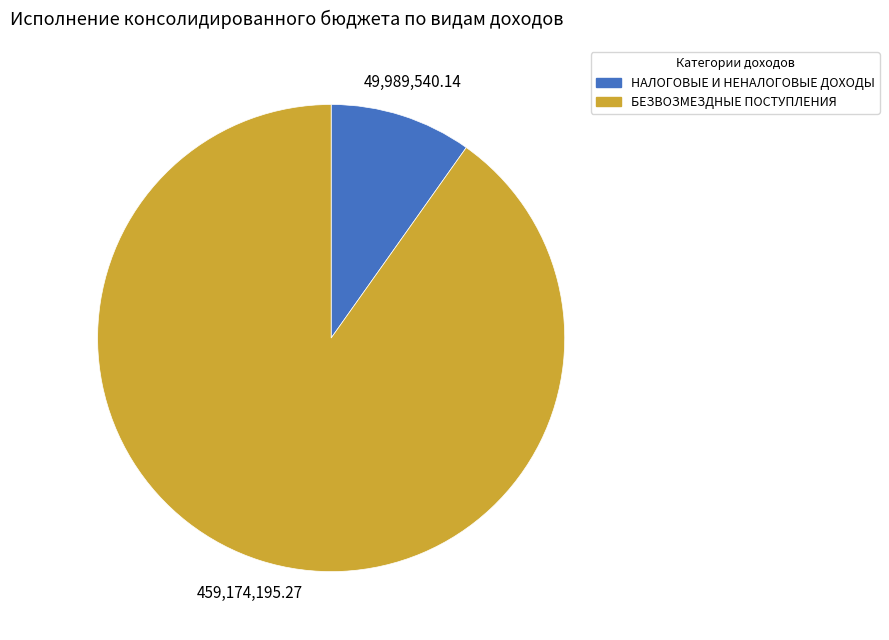

Which category has the biggest portion of the pie?

БЕЗВОЗМЕЗДНЫЕ ПОСТУПЛЕНИЯ